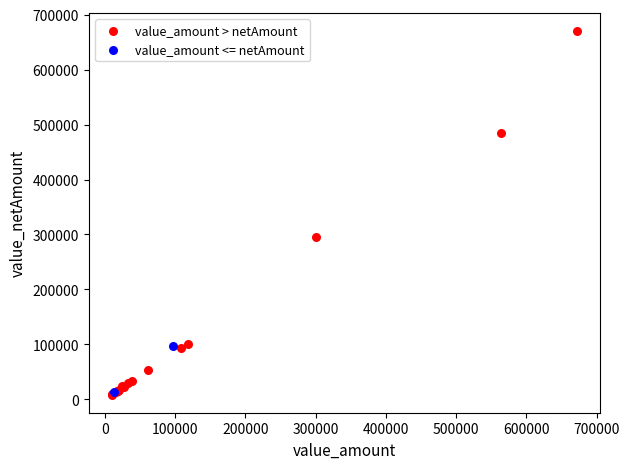

What are all the series names shown in the legend?

value_amount > netAmount, value_amount <= netAmount